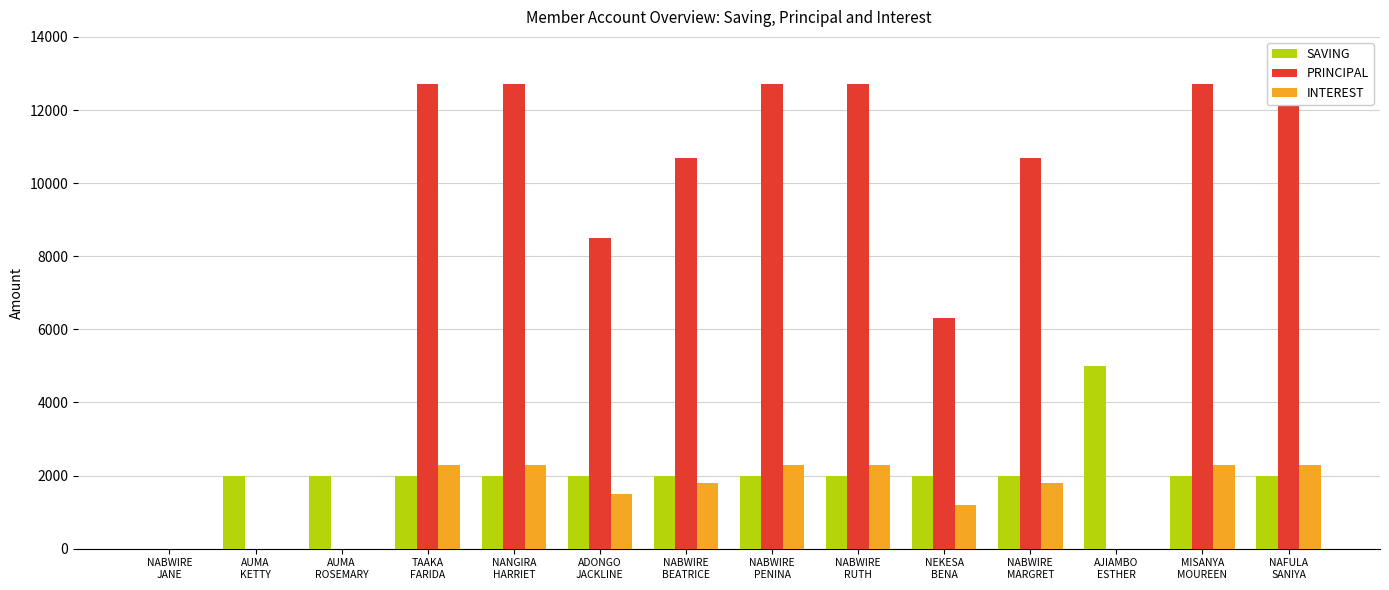

Reading left to right, list all the values displayed in this chart.

SAVING: NABWIRE
JANE=0	AUMA
KETTY=2000	AUMA
ROSEMARY=2000	TAAKA
FARIDA=2000	NANGIRA
HARRIET=2000	ADONGO
JACKLINE=2000	NABWIRE
BEATRICE=2000	NABWIRE
PENINA=2000	NABWIRE
RUTH=2000	NEKESA
BENA=2000	NABWIRE
MARGRET=2000	AJIAMBO
ESTHER=5000	MISANYA
MOUREEN=2000	NAFULA
SANIYA=2000
PRINCIPAL: NABWIRE
JANE=0	AUMA
KETTY=0	AUMA
ROSEMARY=0	TAAKA
FARIDA=12700	NANGIRA
HARRIET=12700	ADONGO
JACKLINE=8500	NABWIRE
BEATRICE=10700	NABWIRE
PENINA=12700	NABWIRE
RUTH=12700	NEKESA
BENA=6300	NABWIRE
MARGRET=10700	AJIAMBO
ESTHER=0	MISANYA
MOUREEN=12700	NAFULA
SANIYA=12700
INTEREST: NABWIRE
JANE=0	AUMA
KETTY=0	AUMA
ROSEMARY=0	TAAKA
FARIDA=2300	NANGIRA
HARRIET=2300	ADONGO
JACKLINE=1500	NABWIRE
BEATRICE=1800	NABWIRE
PENINA=2300	NABWIRE
RUTH=2300	NEKESA
BENA=1200	NABWIRE
MARGRET=1800	AJIAMBO
ESTHER=0	MISANYA
MOUREEN=2300	NAFULA
SANIYA=2300